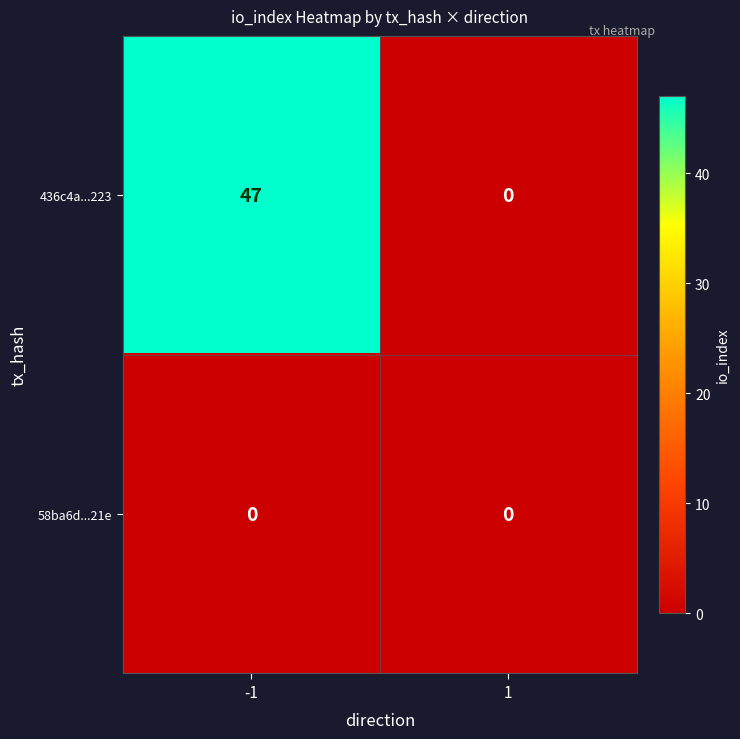

What is the maximum value shown in the chart?

47